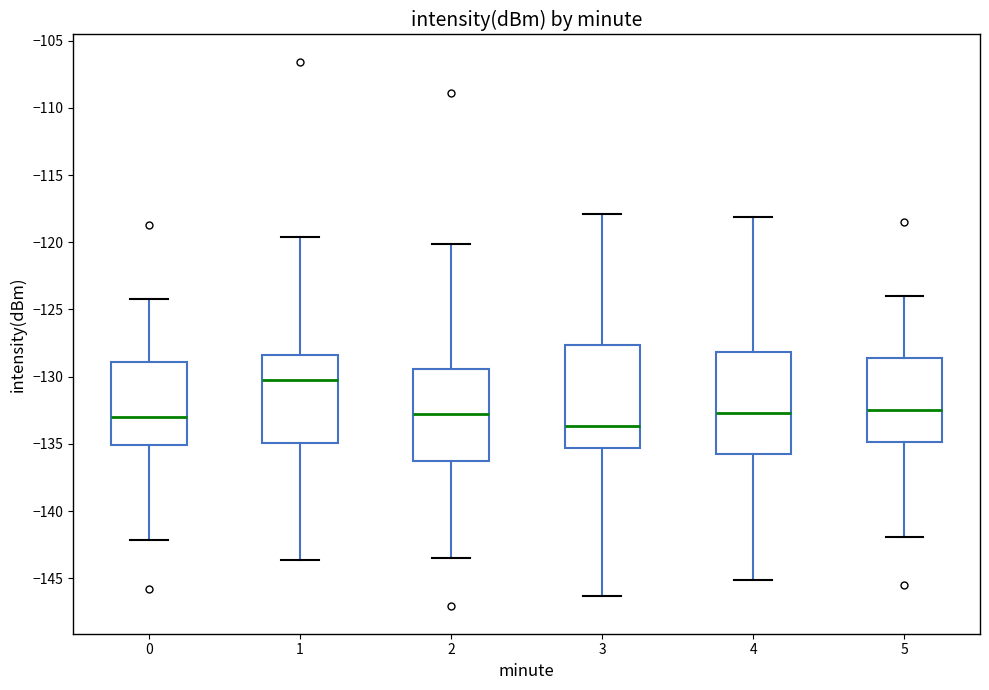

Reading left to right, transcribe this box plot: for each box, give where its median line is, the range the box spans, and where its two whiskers end, as read against the y-axis. The values are not printed on the chart, so give them approximately, as read against the axis.

0: median -133.0, box -135.0 to -129.0, whiskers -142.0 to -124.5
1: median -130.5, box -135.0 to -128.5, whiskers -143.5 to -119.5
2: median -133.0, box -136.5 to -129.5, whiskers -143.5 to -120.0
3: median -133.5, box -135.5 to -127.5, whiskers -146.5 to -118.0
4: median -132.5, box -135.5 to -128.0, whiskers -145.0 to -118.0
5: median -132.5, box -135.0 to -128.5, whiskers -142.0 to -124.0